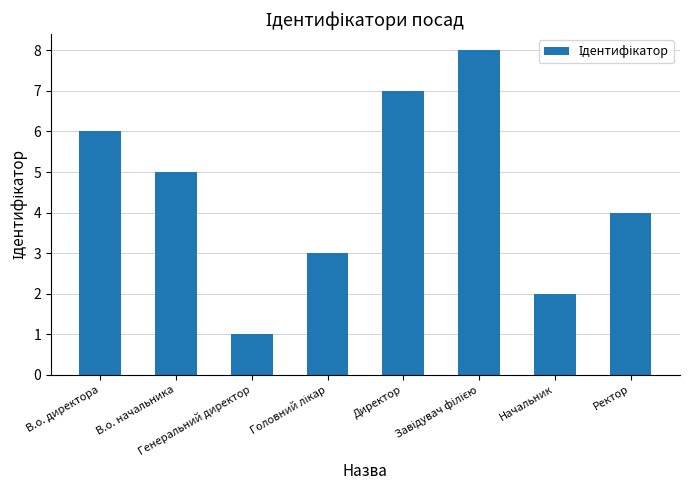

Count the number of data series in this chart.

1